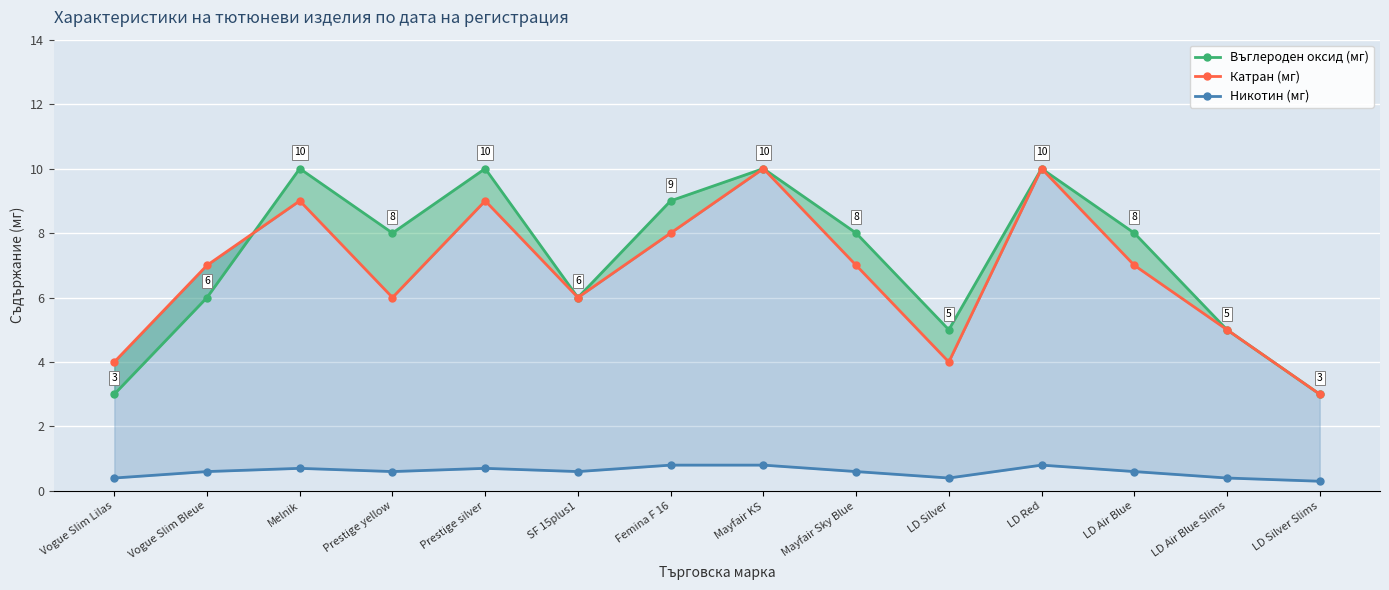

Where is the first local maximum for Въглероден оксид (мг)?

Melnik